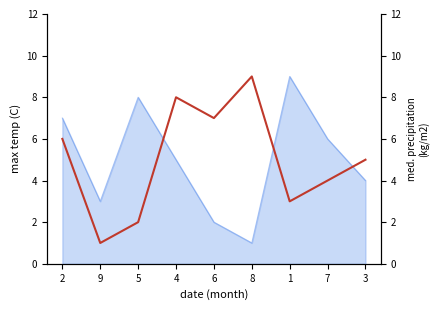

What is the label of the 7th point from the left?

1